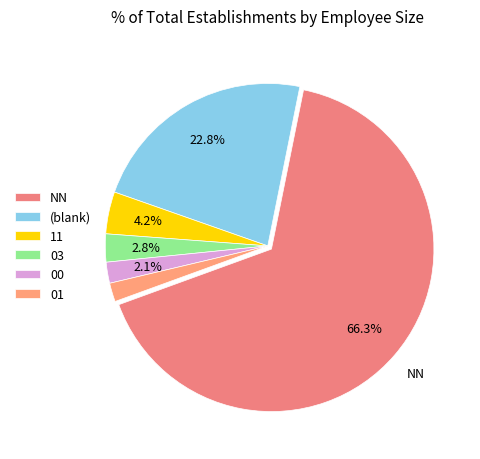

Between 11 and 03, which is larger?

11